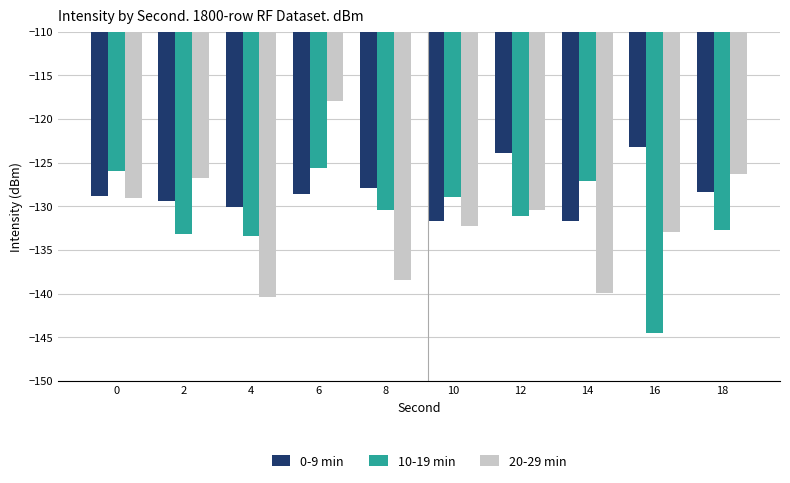

Is it true that 0-9 min equals -85.7 at 4?

False